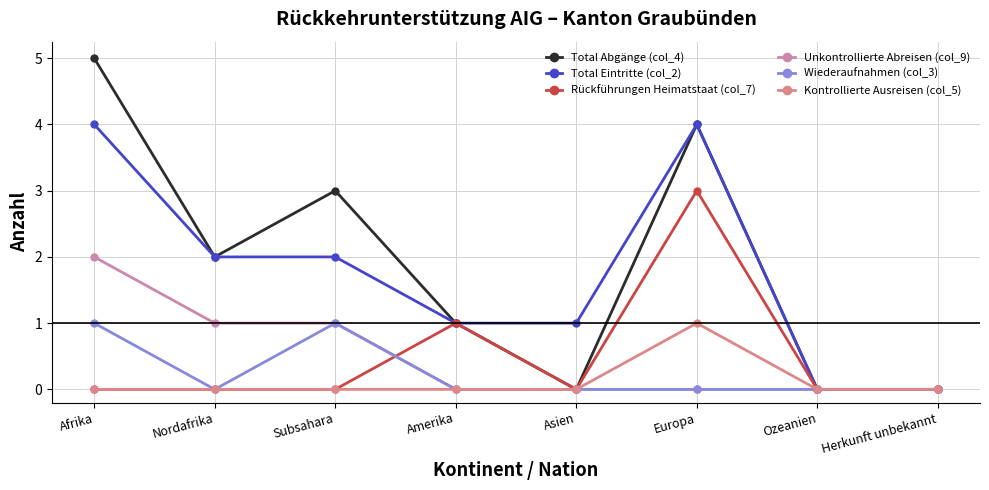

At which category does the chart reach its peak across all series?

Afrika